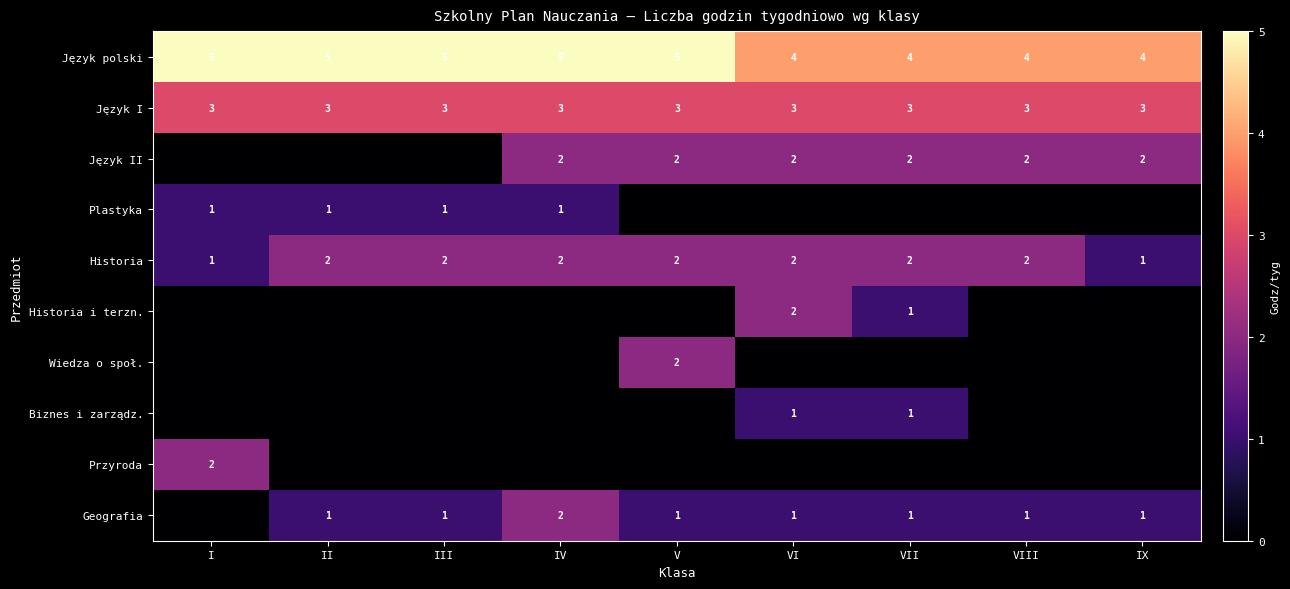

The value of Język I at I is 1. True or false?

False